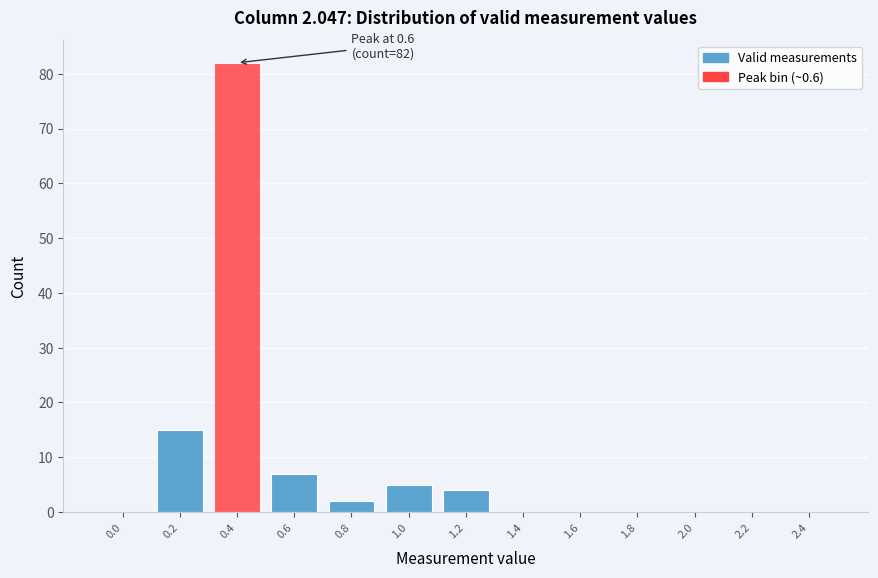

Reading left to right, extract all data points from this chart.

0.0=0	0.2=15	0.4=82	0.6=7	0.8=2	1.0=5	1.2=4	1.4=0	1.6=0	1.8=0	2.0=0	2.2=0	2.4=0